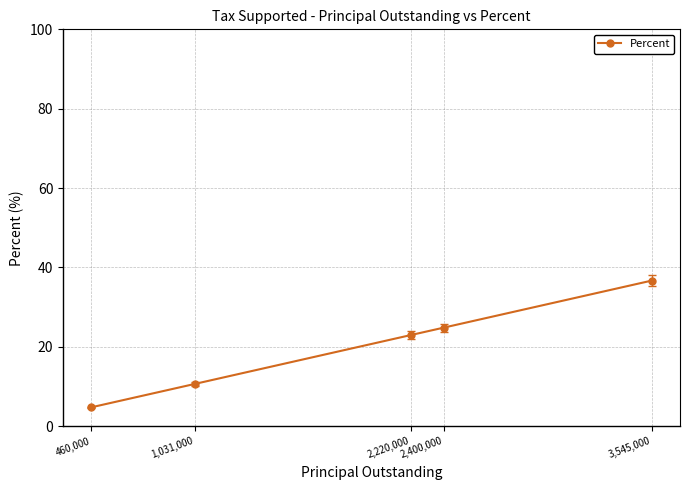

What is the label of the 4th point from the right?

1,031,000